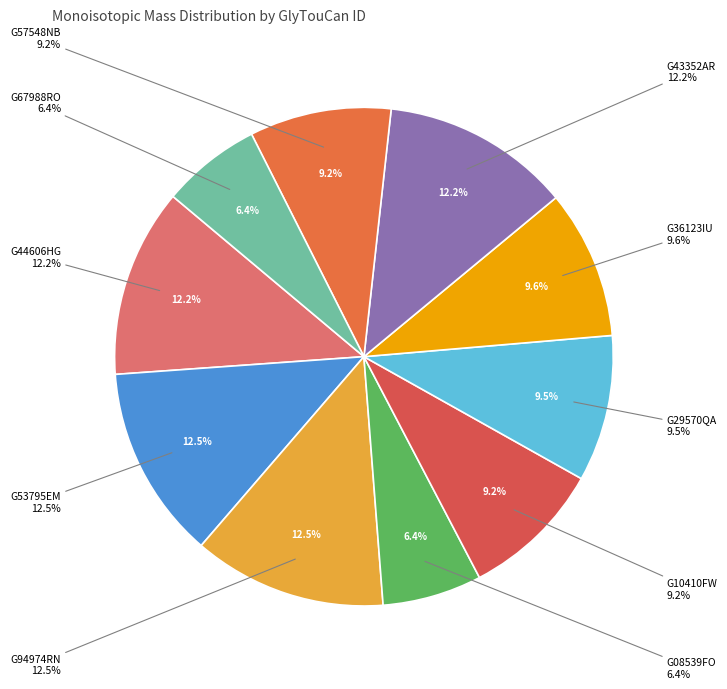

How many slices are in this pie chart?

10